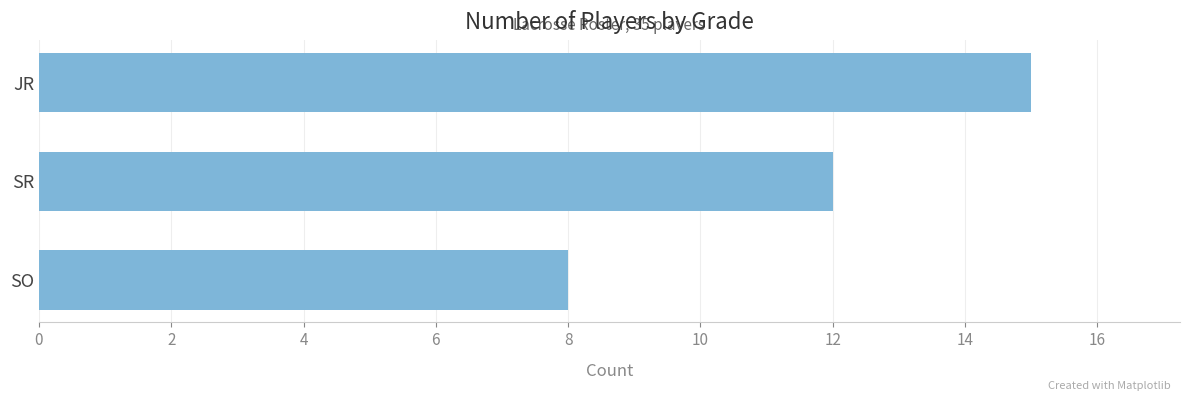

What is the greatest value displayed?

15